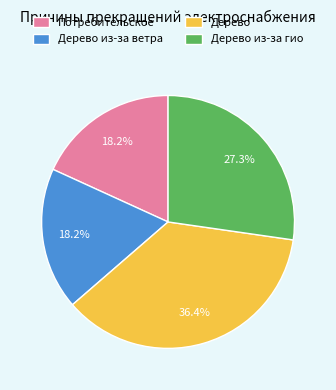

True or false: Потребительское accounts for 18% of the total.

True